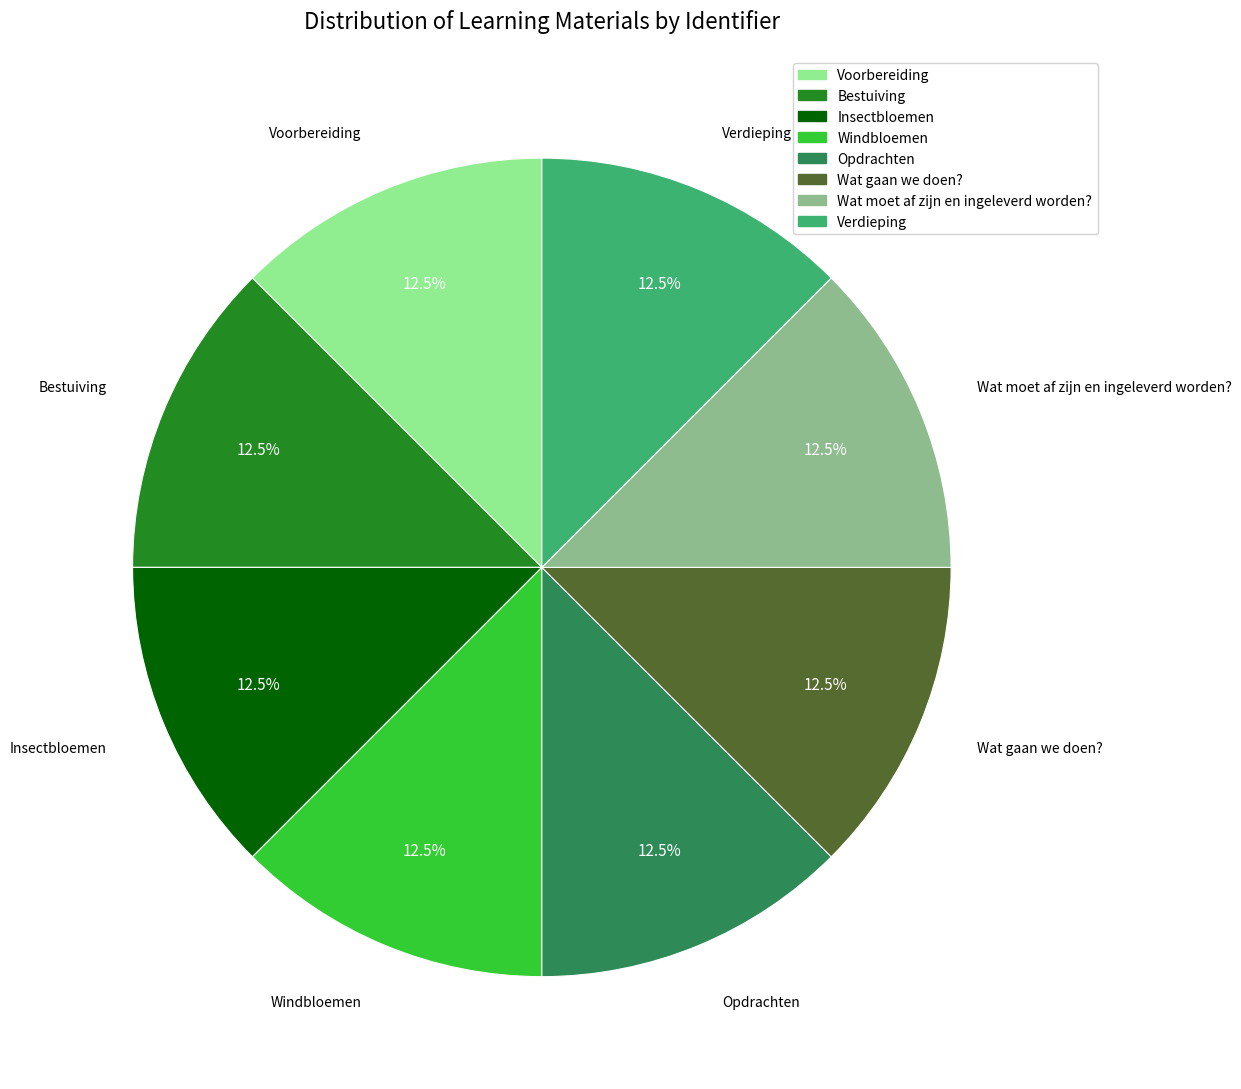

Does any single category account for the majority?

No